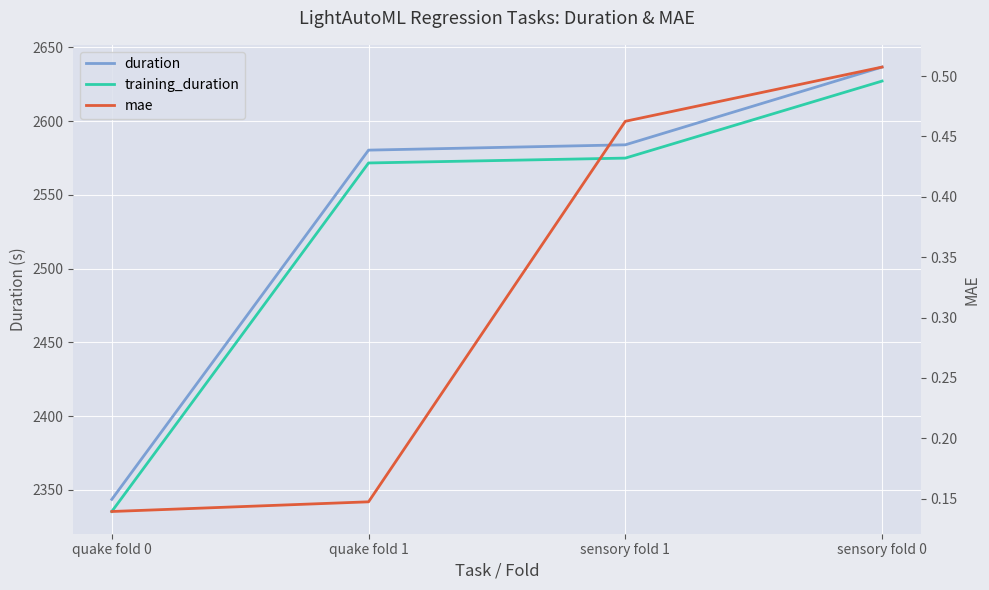

At how many categories does at least one series exceed 1293?

4